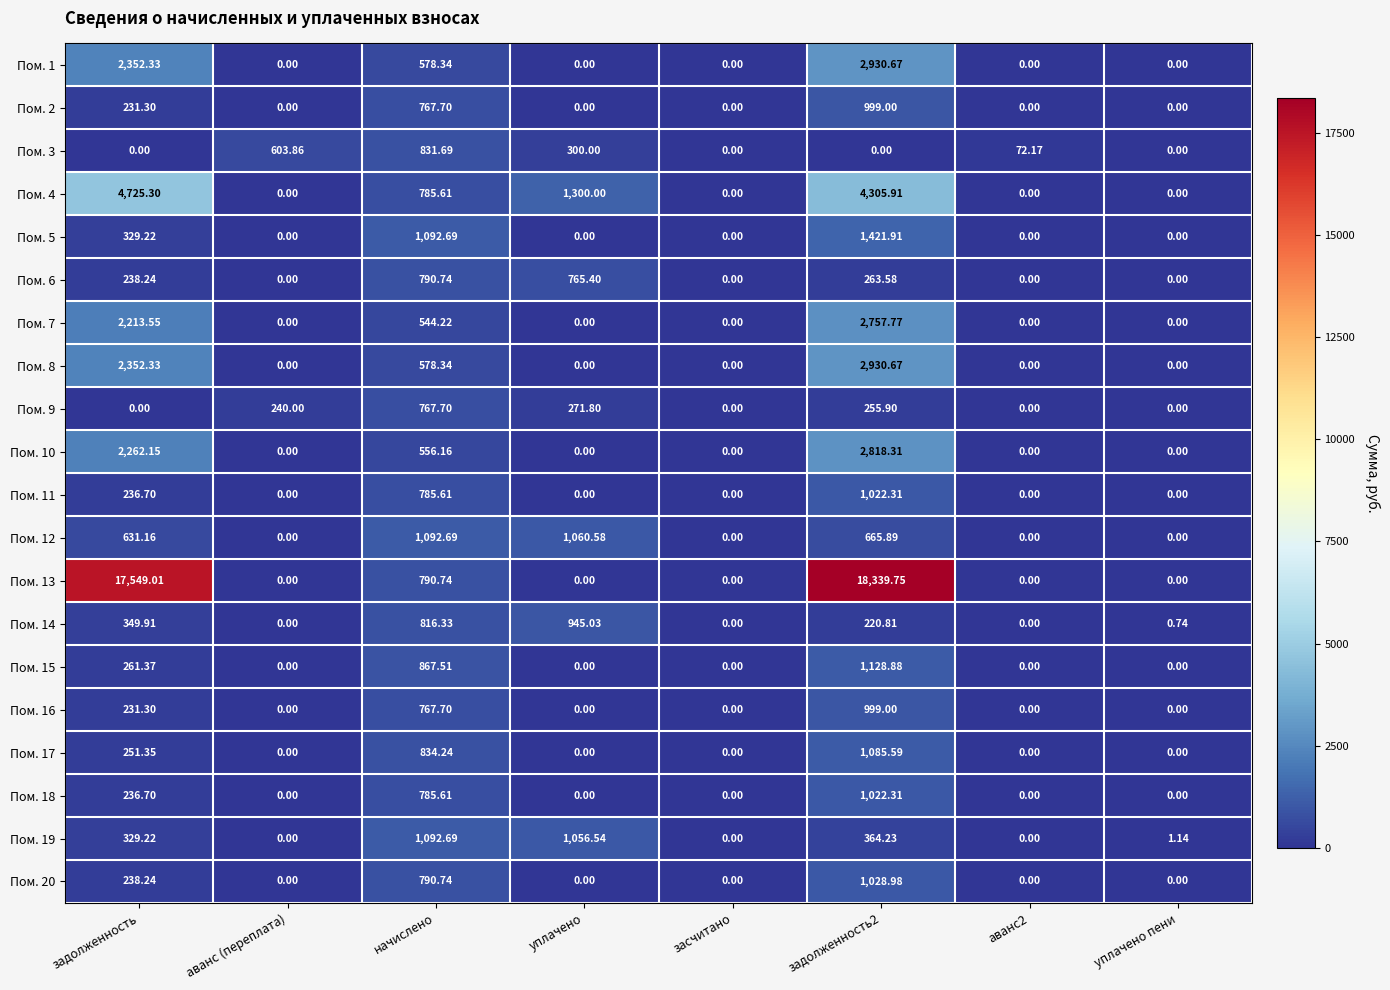

At which label does Пом. 6 first exceed 238?

задолженность